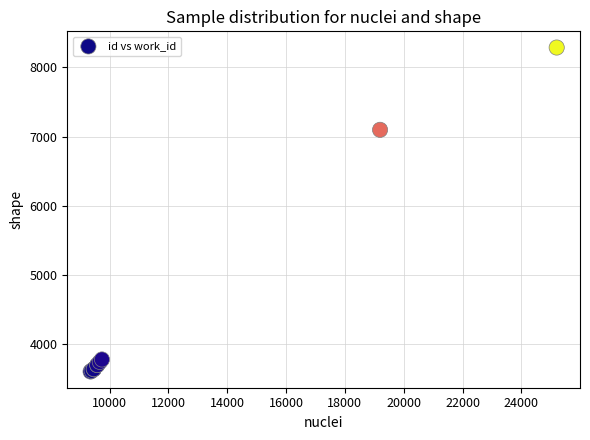

What Y value in the scatter plot is closest to 5946?

7097